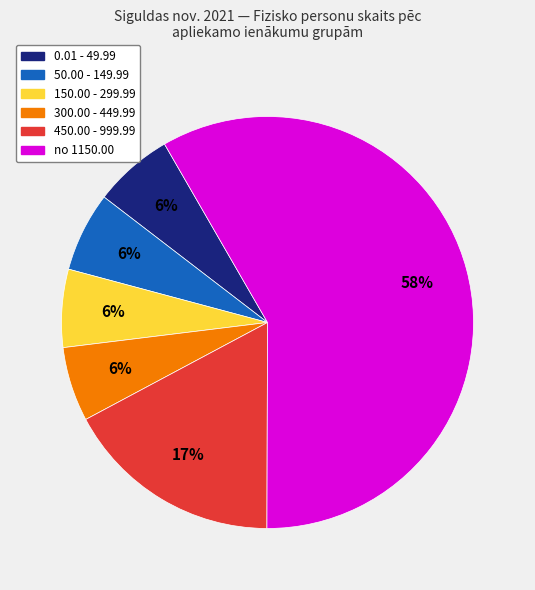

Is there a majority slice in this chart?

Yes